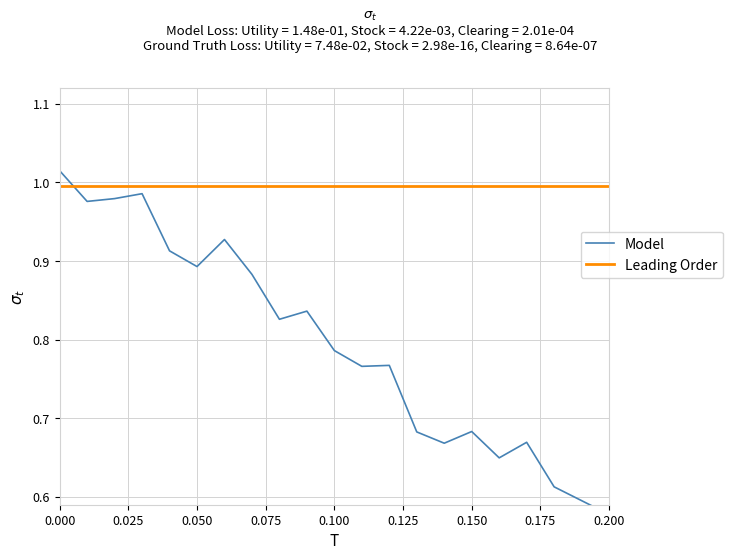

How many lines are shown in the chart?

2